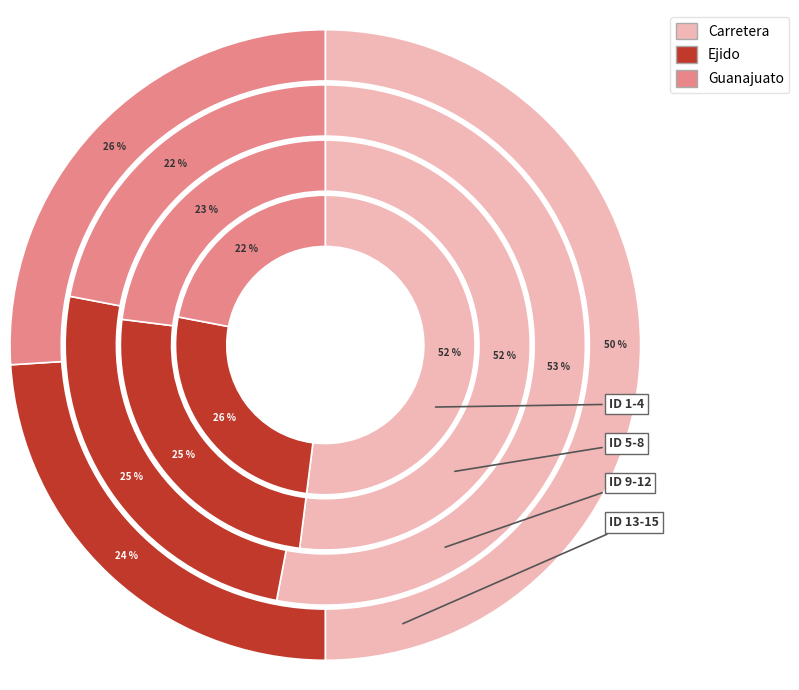

True or false: 3 accounts for 36% of the total.

False